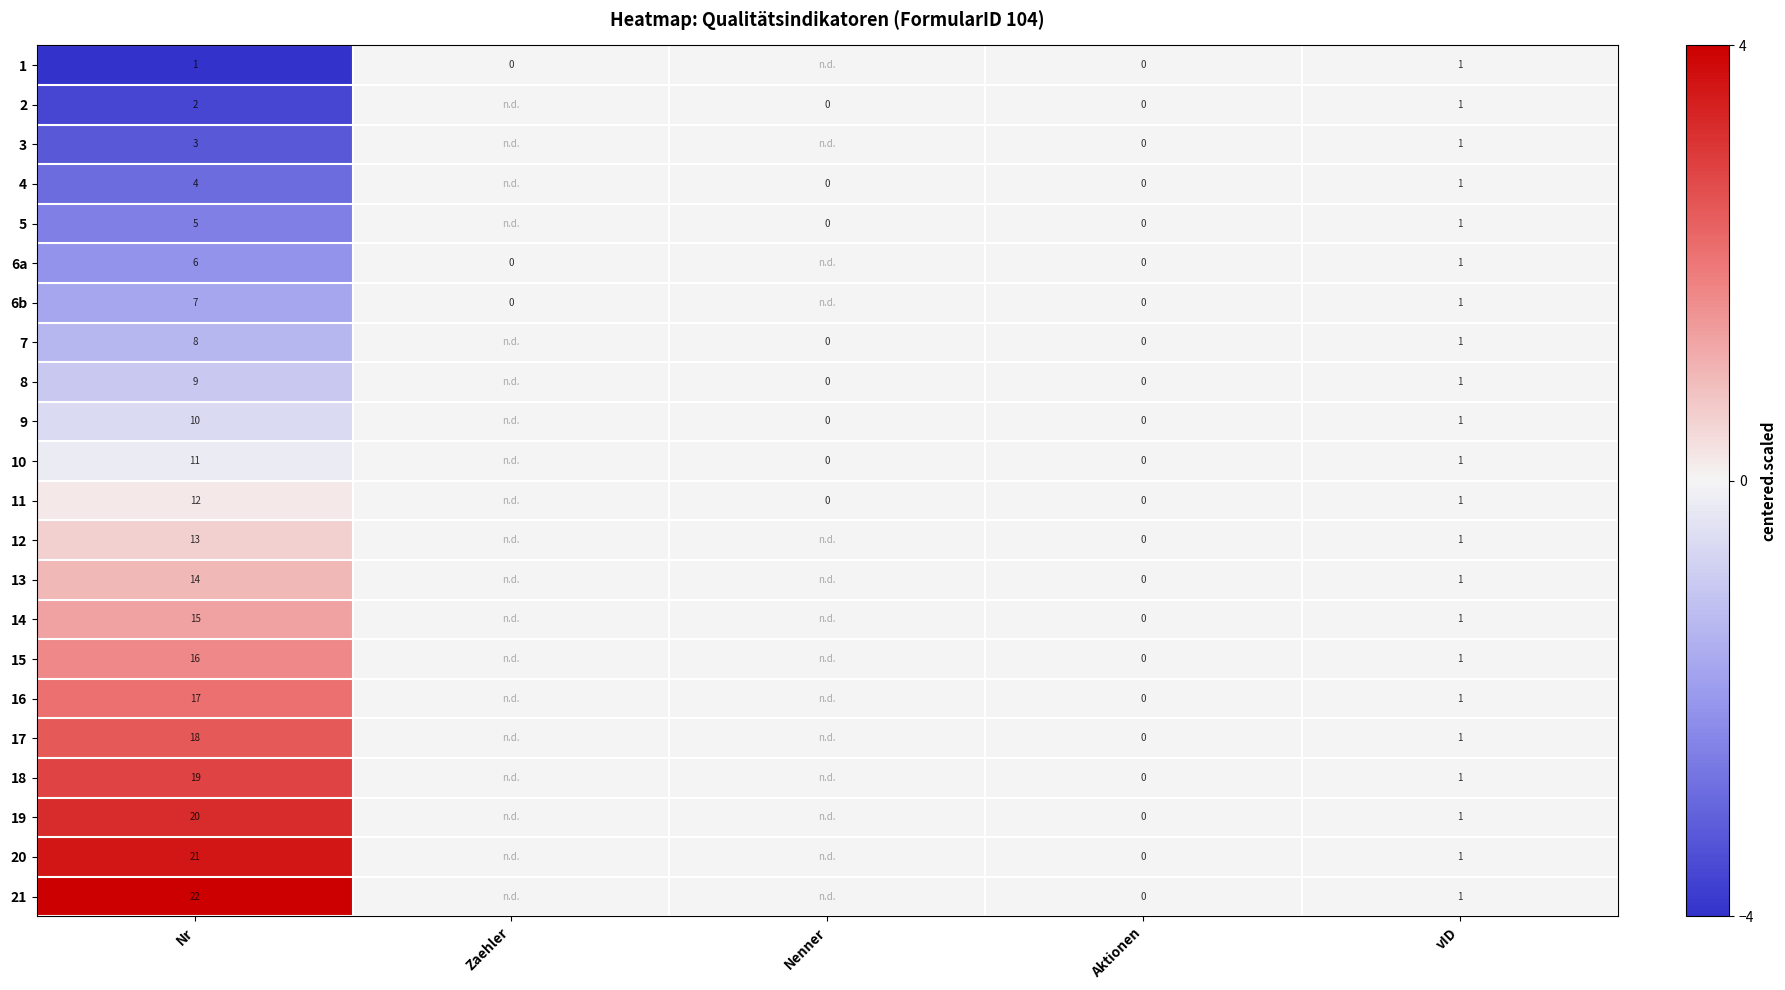

True or false: 1 has a value of 1 at Nr.

True